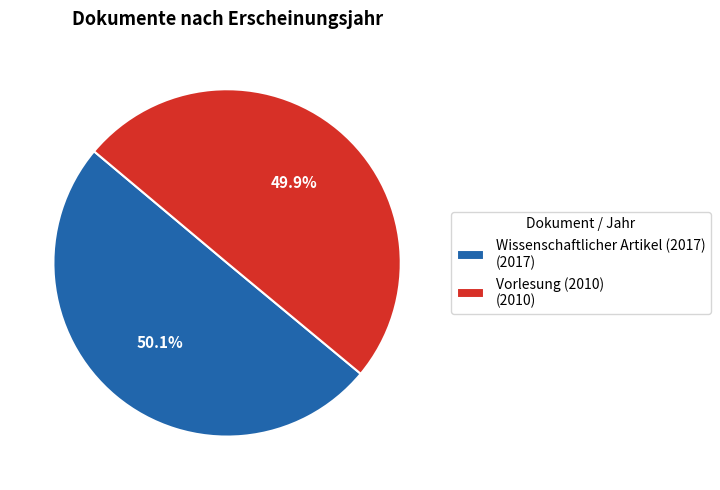

Does any single category account for the majority?

Yes